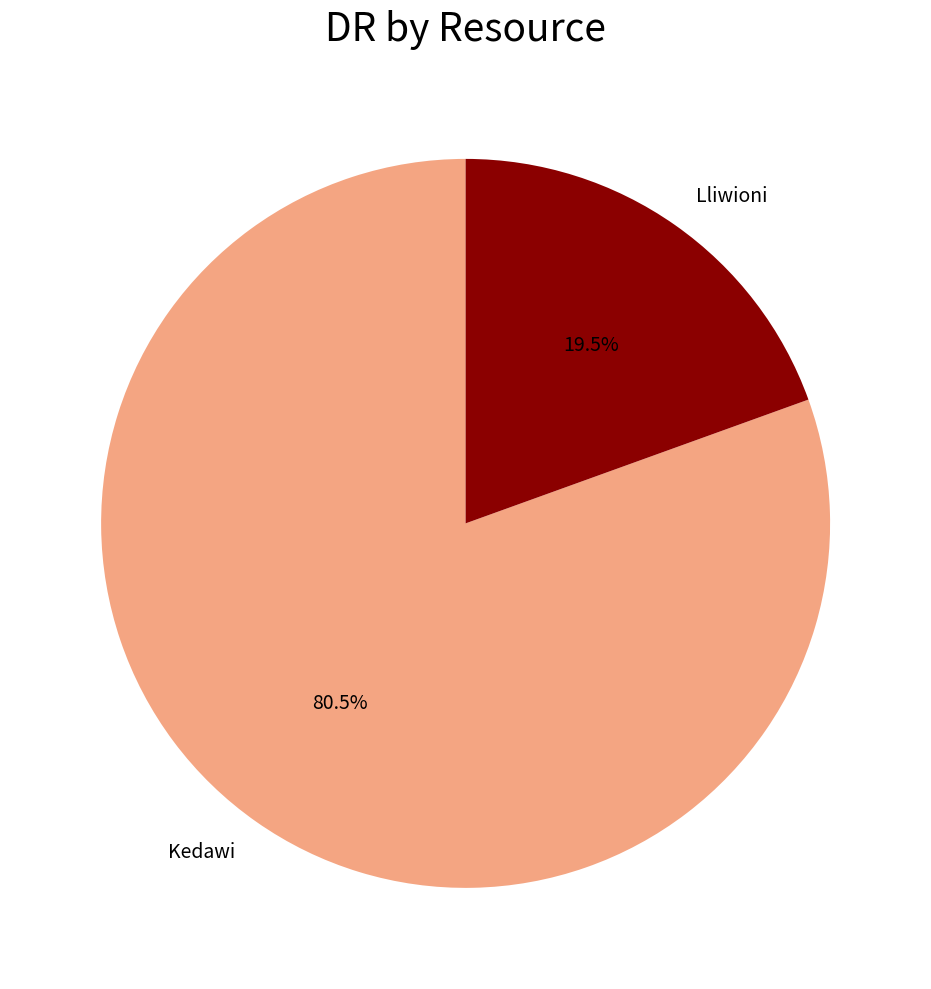

What percentage do Lliwioni and Kedawi together represent?

100.0%